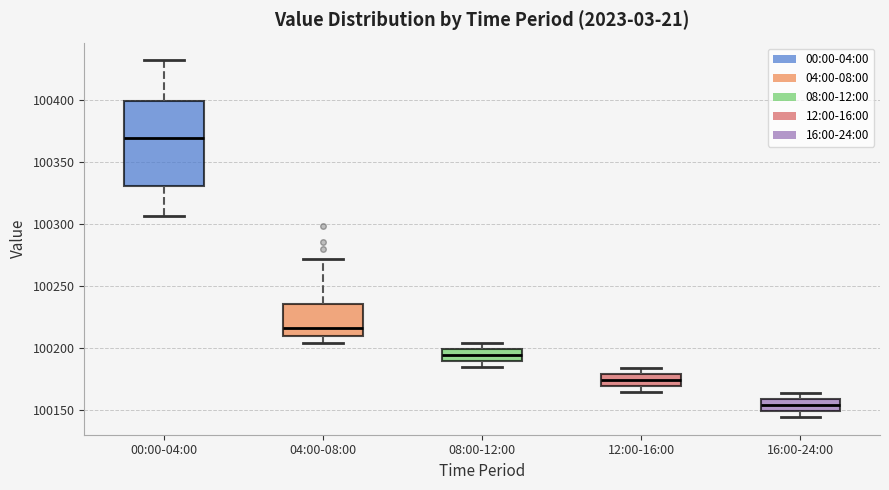

Comparing the boxes themselves (not the whiskers), which one is the tallest?

00:00-04:00